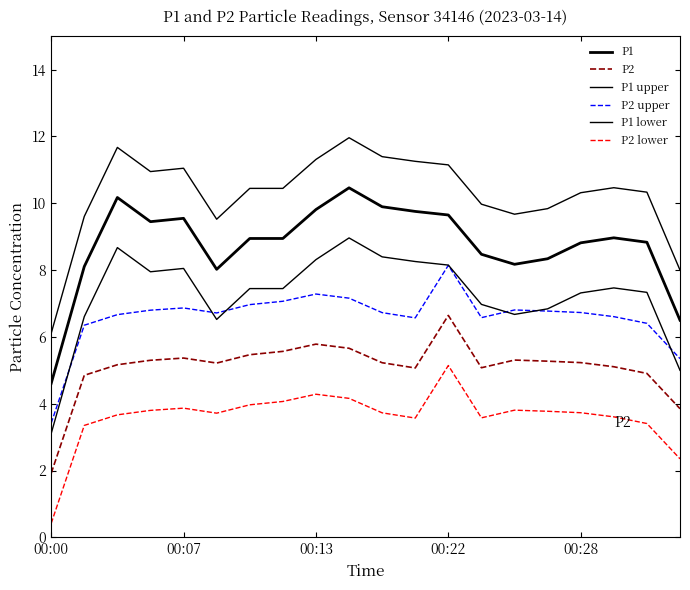

How many lines are shown in the chart?

6